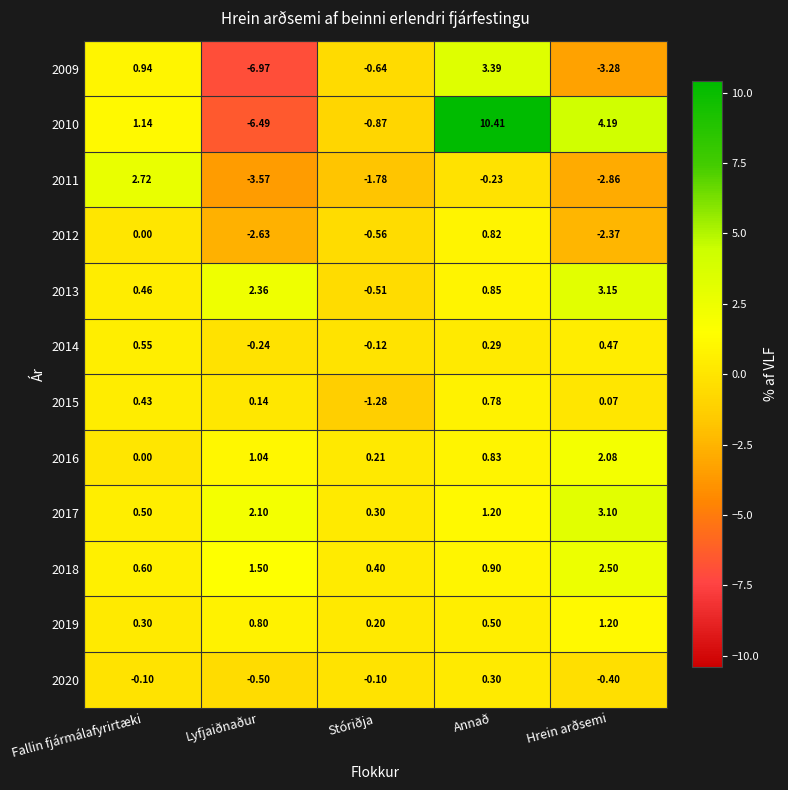

How many values in the 2015 series exceed 0?

4